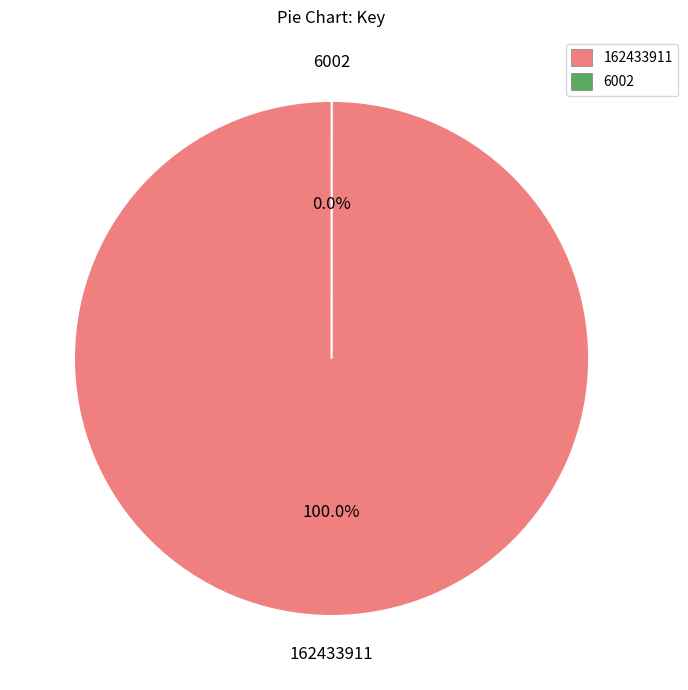

Combined, do 6002 and 162433911 account for over 50%?

Yes